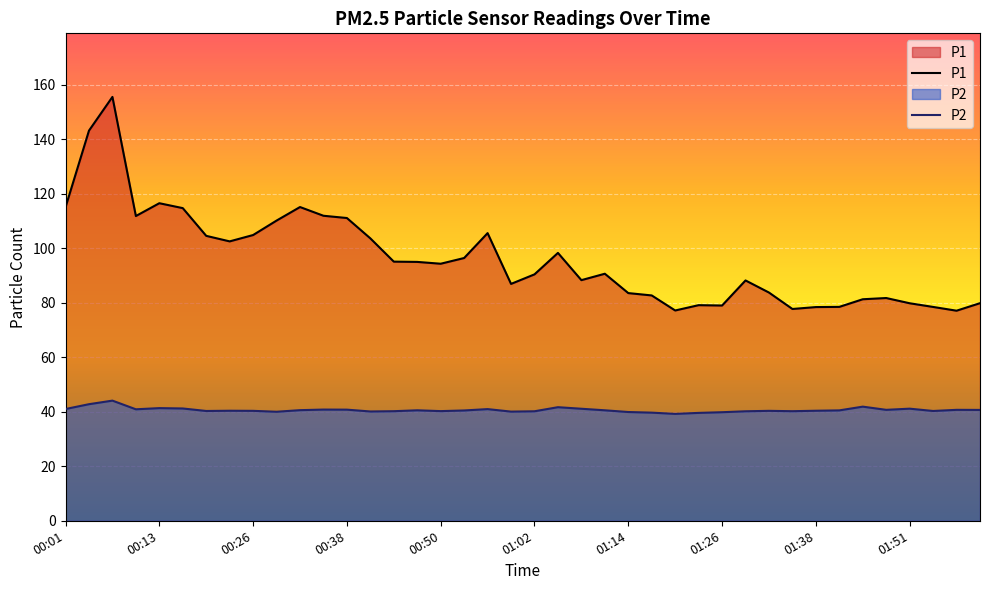

Which series has the widest spread of values?

P1